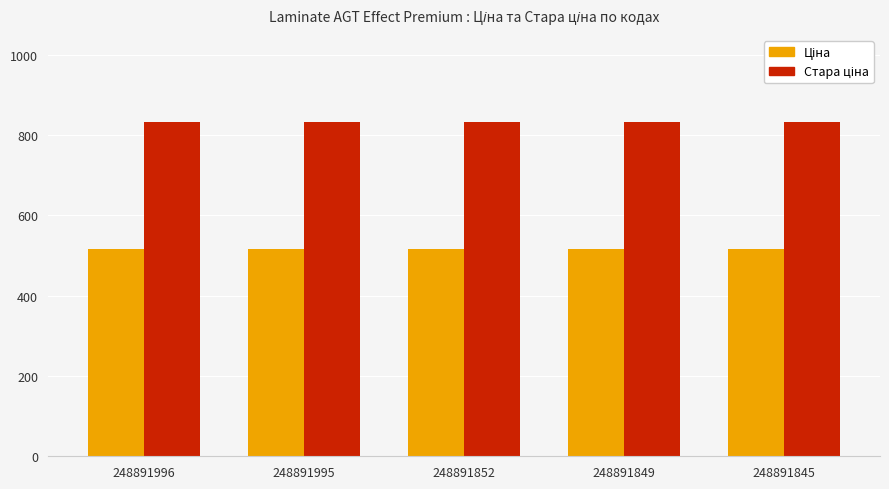

What is the total value across all series at 248891845?

1348.2